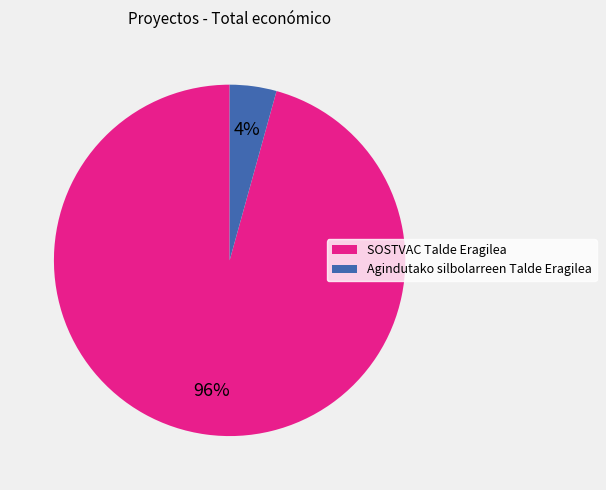

How many slices are in this pie chart?

2